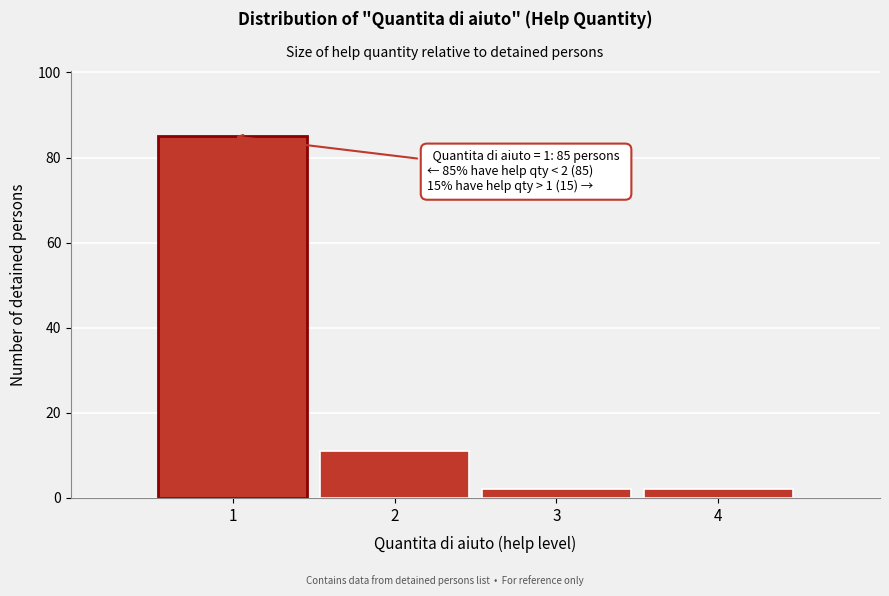

Which range on the x-axis has the tallest bar?

0.5 to 1.5